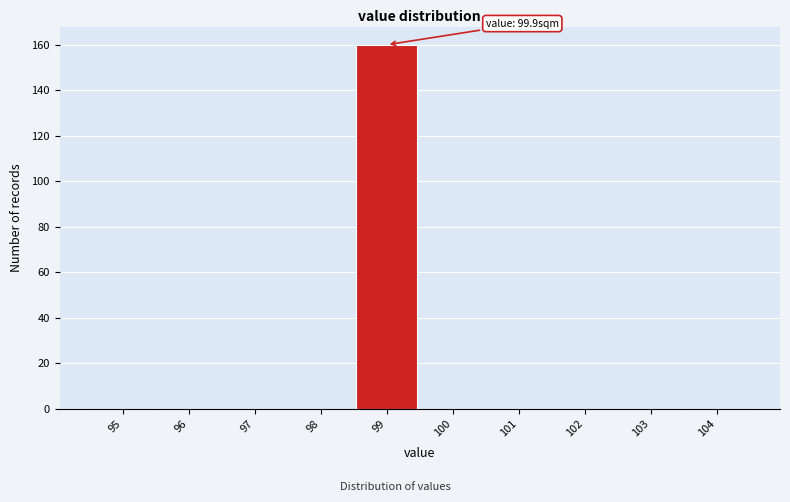

Reading right to left, transcribe all the data shown in this chart.

104=0	103=0	102=0	101=0	100=0	99=160	98=0	97=0	96=0	95=0